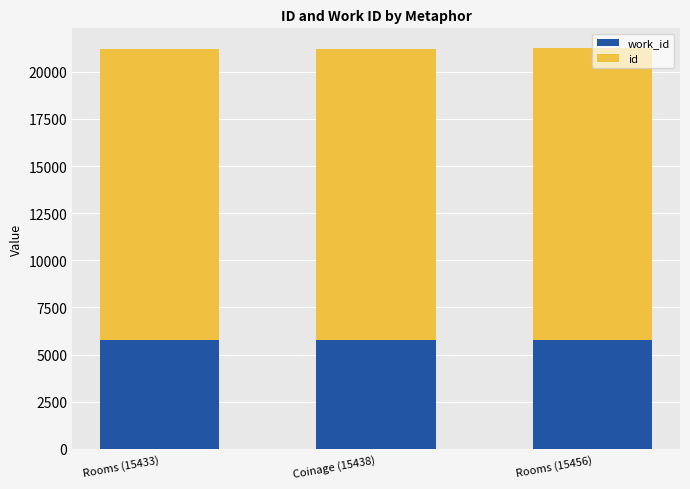

What is the label of the 1st bar from the left?

Rooms (15433)